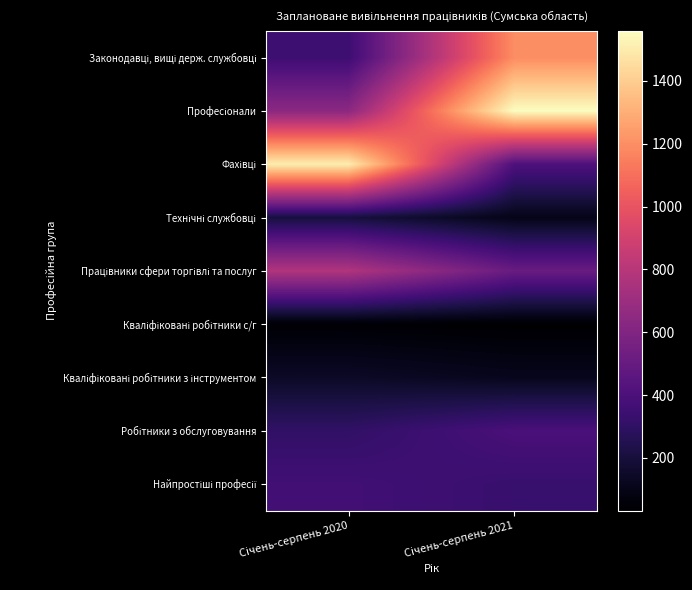

Rank the series at Січень-серпень 2021 from highest to lowest value.

Професіонали, Законодавці, вищі держ. службовці, Працівники сфери торгівлі та послуг, Фахівці, Робітники з обслуговування, Найпростіші професії, Кваліфіковані робітники з інструментом, Технічні службовці, Кваліфіковані робітники с/г